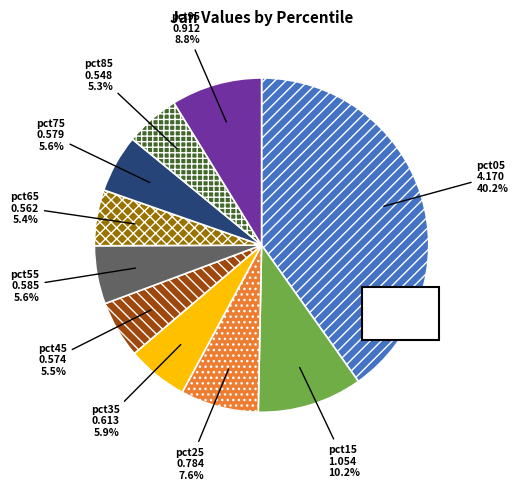

What is the ratio of the value at pct85 to the value at pct05?

0.1